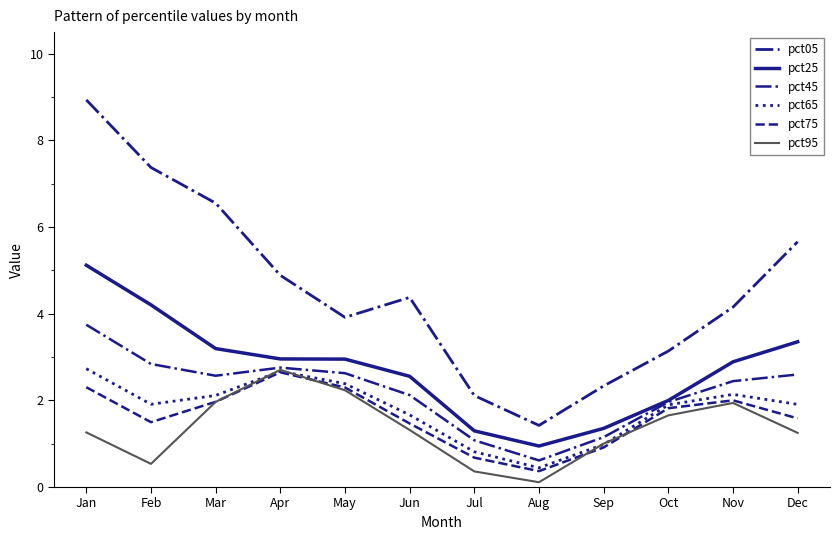

What is the value of the pct95 point at the 5th from the left?

2.2